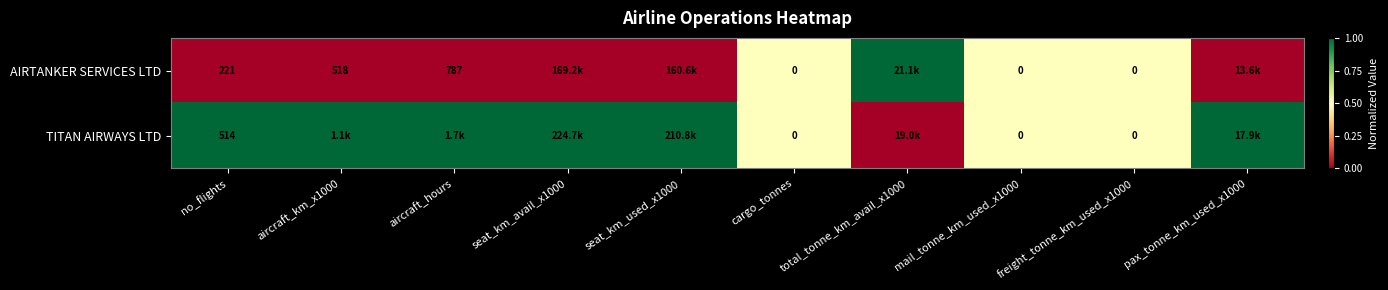

What is the sum of the TITAN AIRWAYS LTD values at no_flights and freight_tonne_km_used_x1000?

514